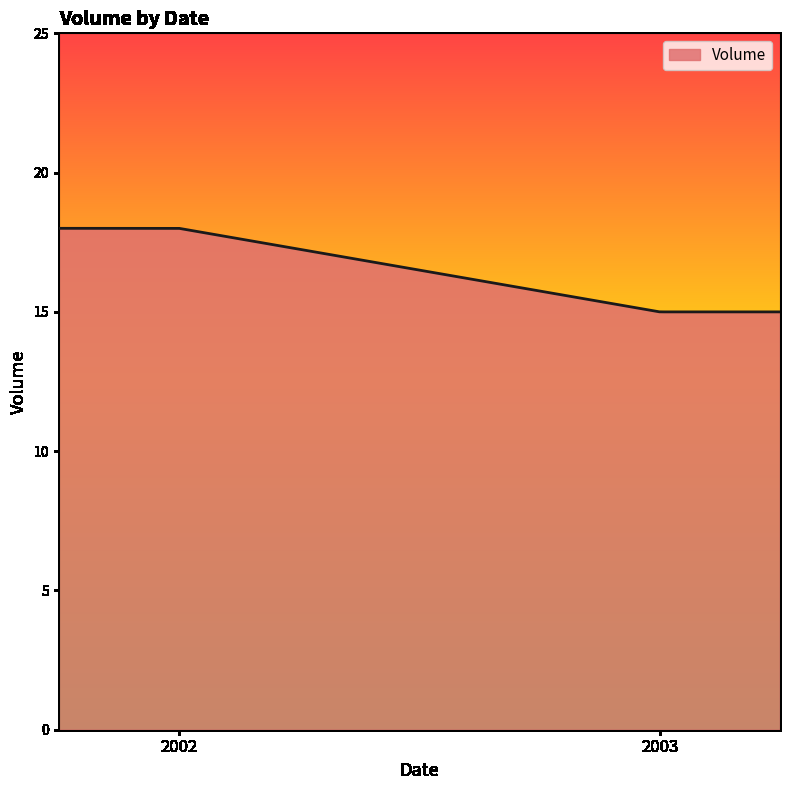

What is the sum of all values?

4950.0